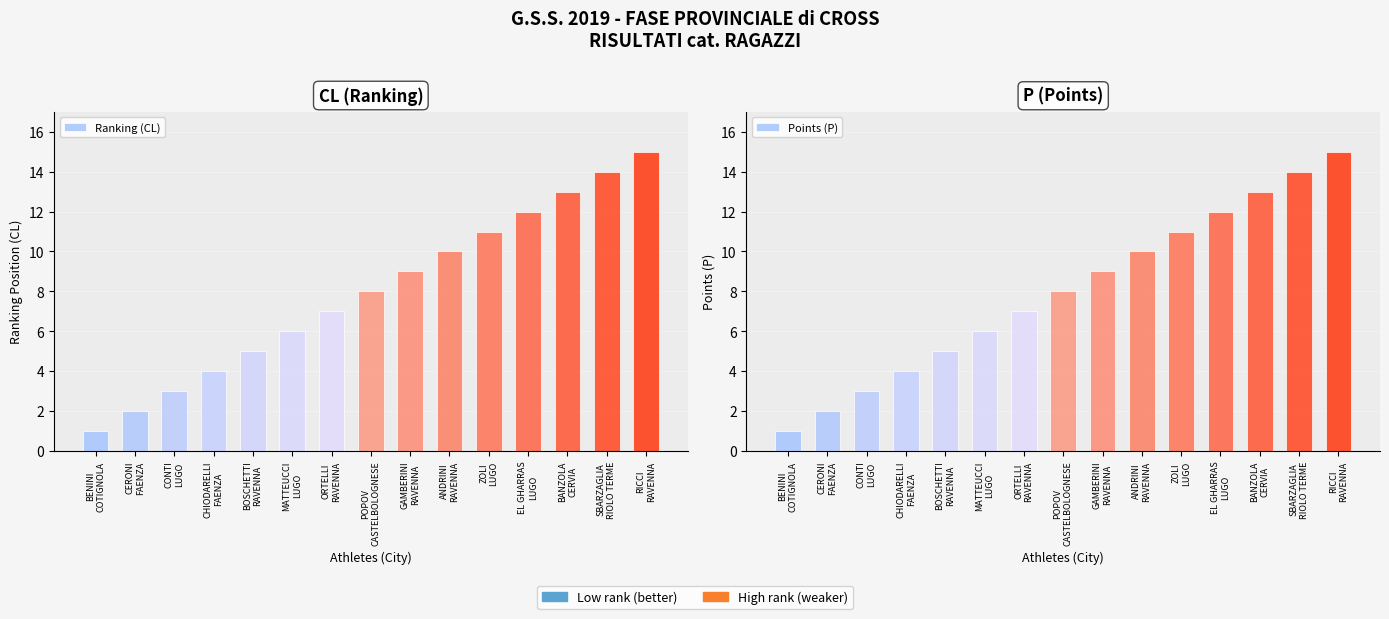

What is the sum of all Points (P) values?

120